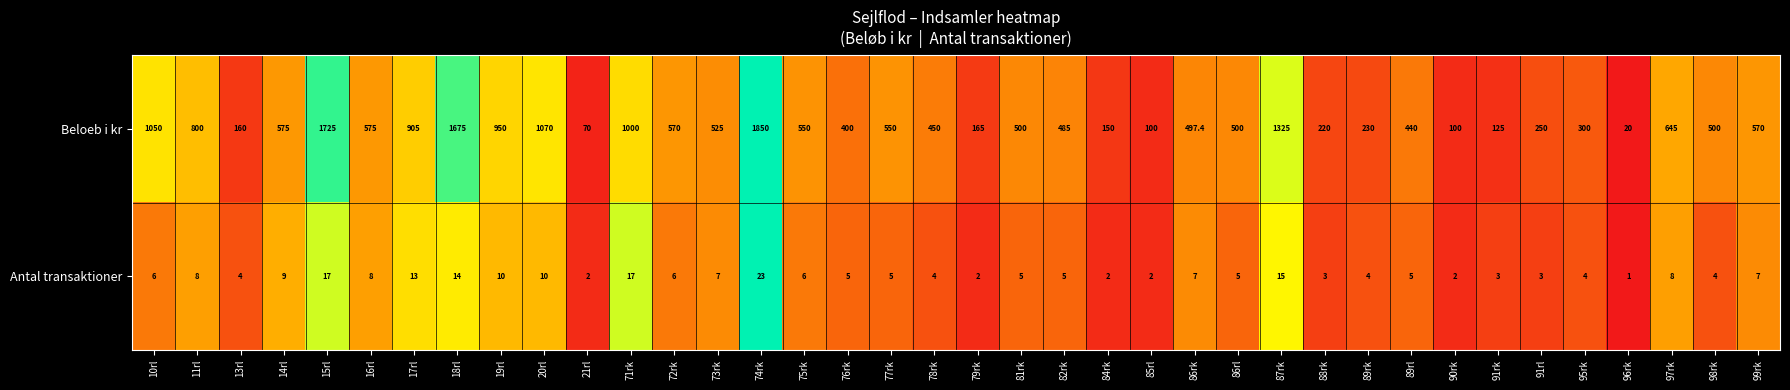

How many categories are shown in the chart?

38